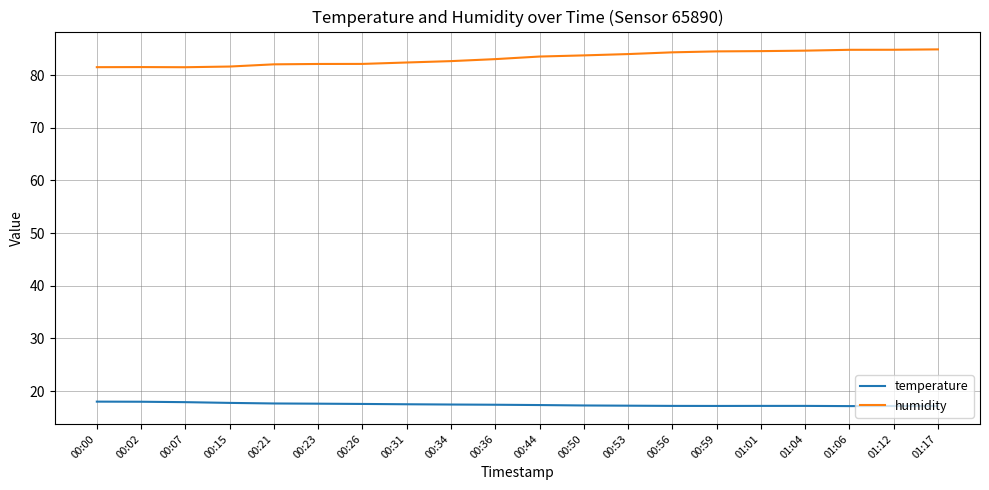

List the series in order of their overall mean, highest first.

humidity, temperature